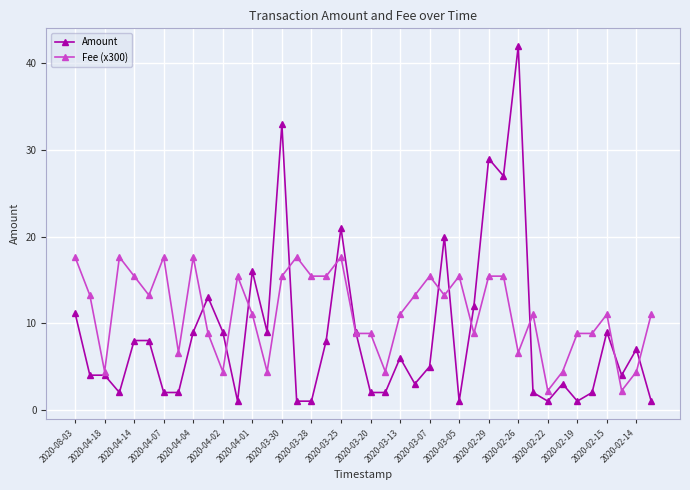

What is the value of the Amount point at the 23rd from the left?

6.0